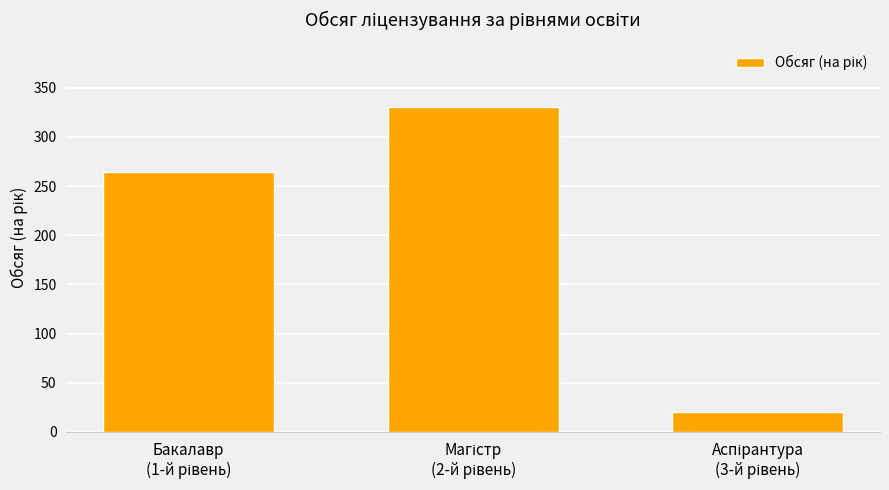

How many categories are shown in the chart?

3